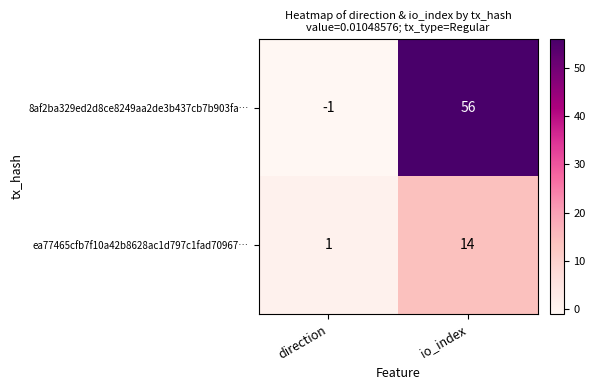

Which series has the widest spread of values?

8af2ba329ed2d8ce8249aa2de3b437cb7b903fa…